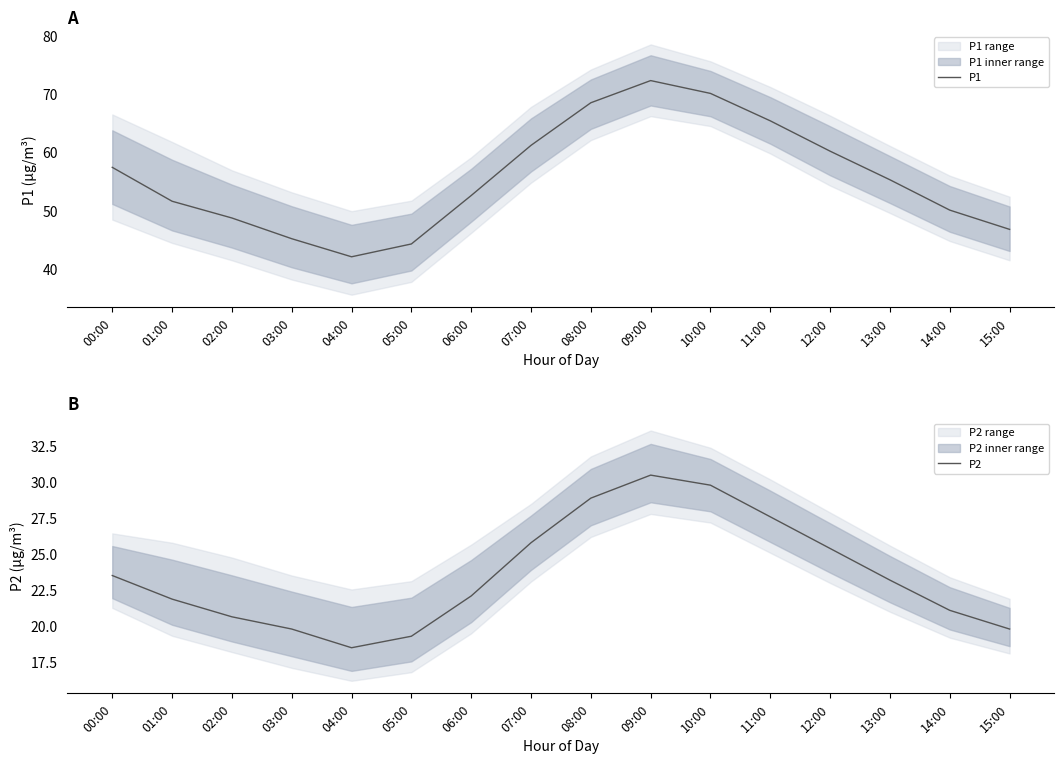

Reading left to right, list all the values displayed in this chart.

P1: 00:00=57.4	01:00=51.6	02:00=48.8	03:00=45.2	04:00=42.1	05:00=44.3	06:00=52.6	07:00=61.2	08:00=68.5	09:00=72.3	10:00=70.1	11:00=65.4	12:00=60.2	13:00=55.3	14:00=50.1	15:00=46.8
P2: 00:00=23.5	01:00=21.9	02:00=20.6	03:00=19.8	04:00=18.5	05:00=19.3	06:00=22.1	07:00=25.8	08:00=28.9	09:00=30.5	10:00=29.8	11:00=27.6	12:00=25.4	13:00=23.2	14:00=21.1	15:00=19.8